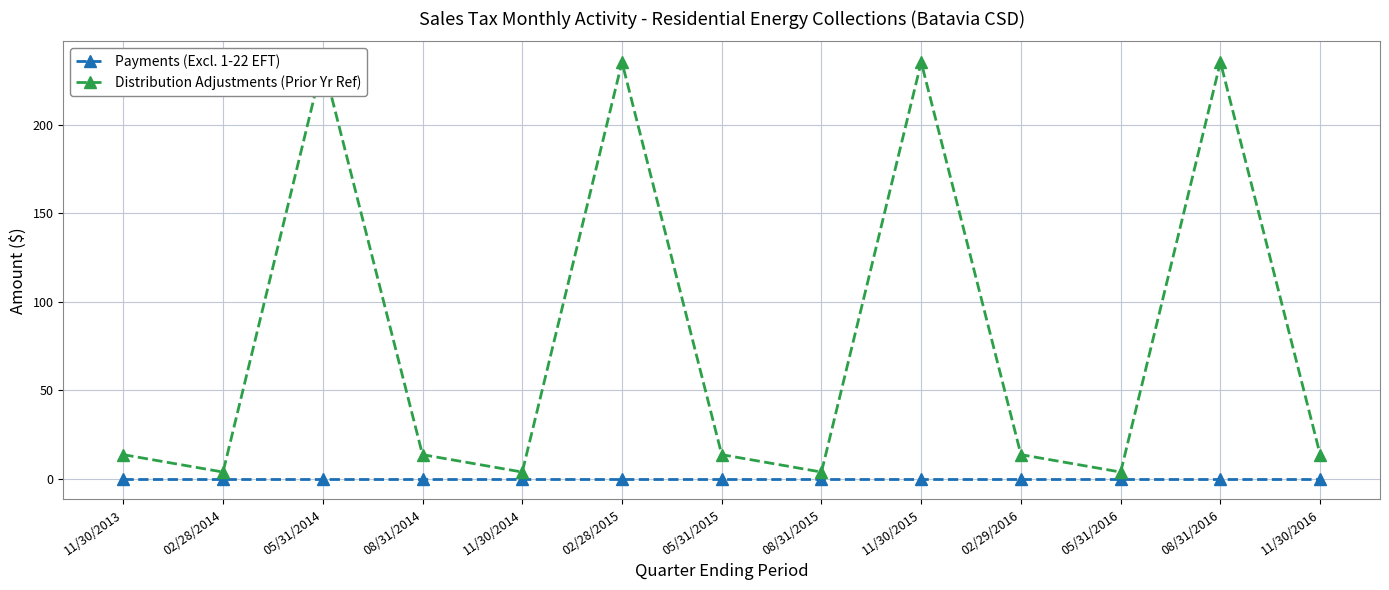

Which category has the lowest value in the Payments (Excl. 1-22 EFT) series?

11/30/2013